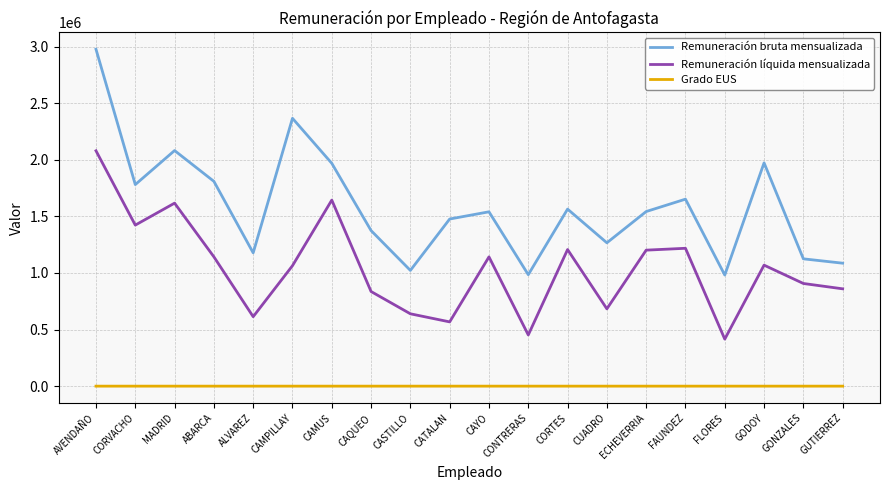

At which label does Remuneración líquida mensualizada reach its peak?

AVENDAÑO